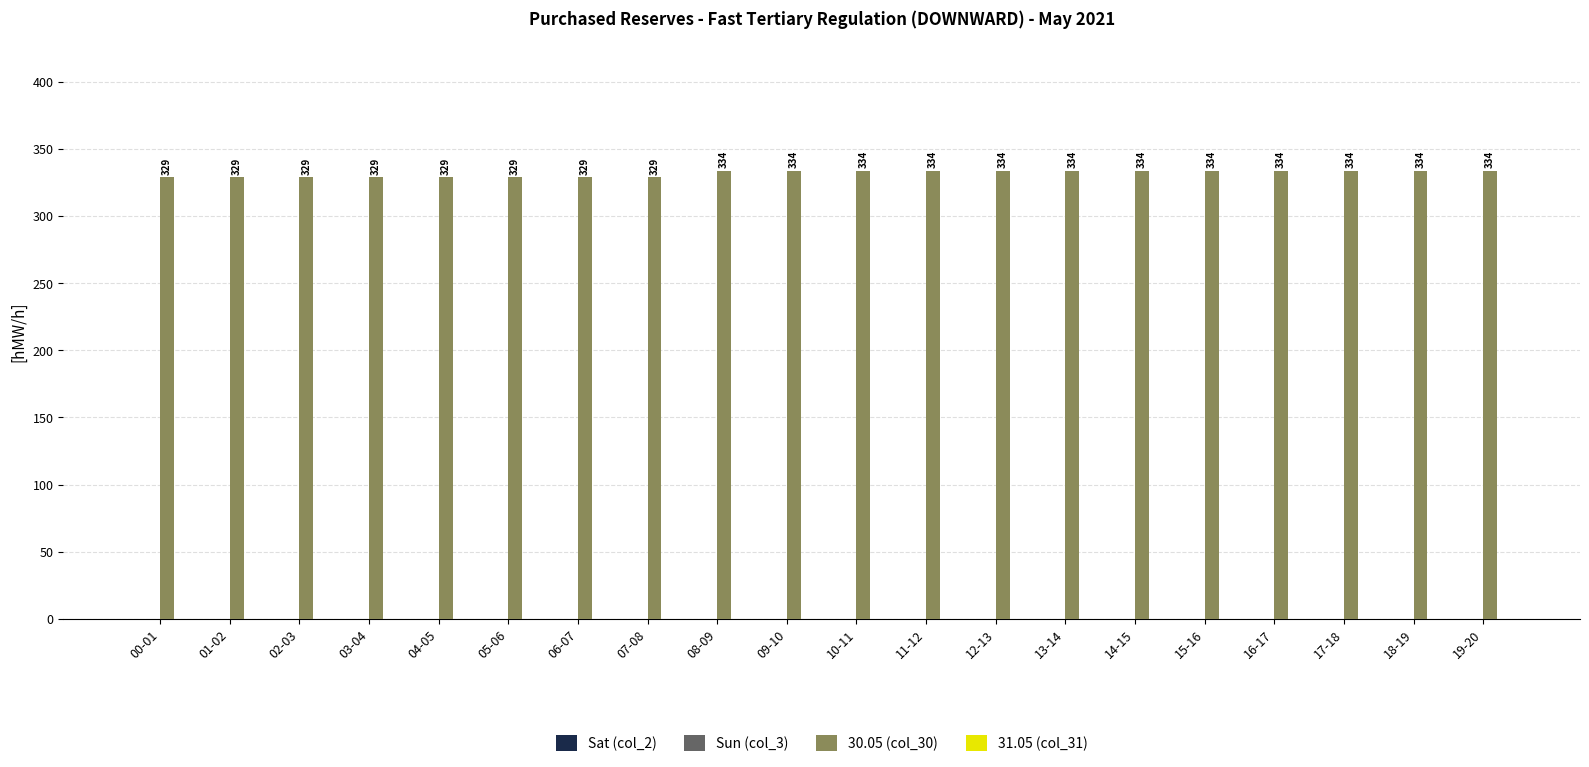

What is the ratio of the value at 00-01 to the value at 12-13?

1.0